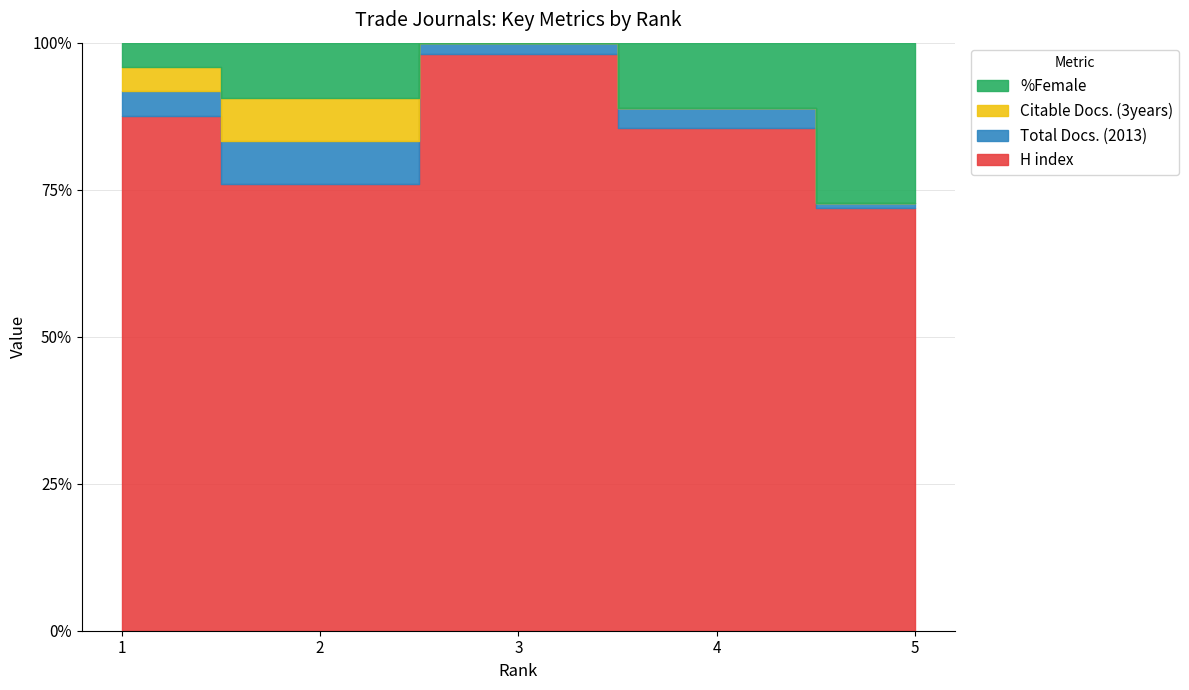

At which category is the sum across all series the highest?

5